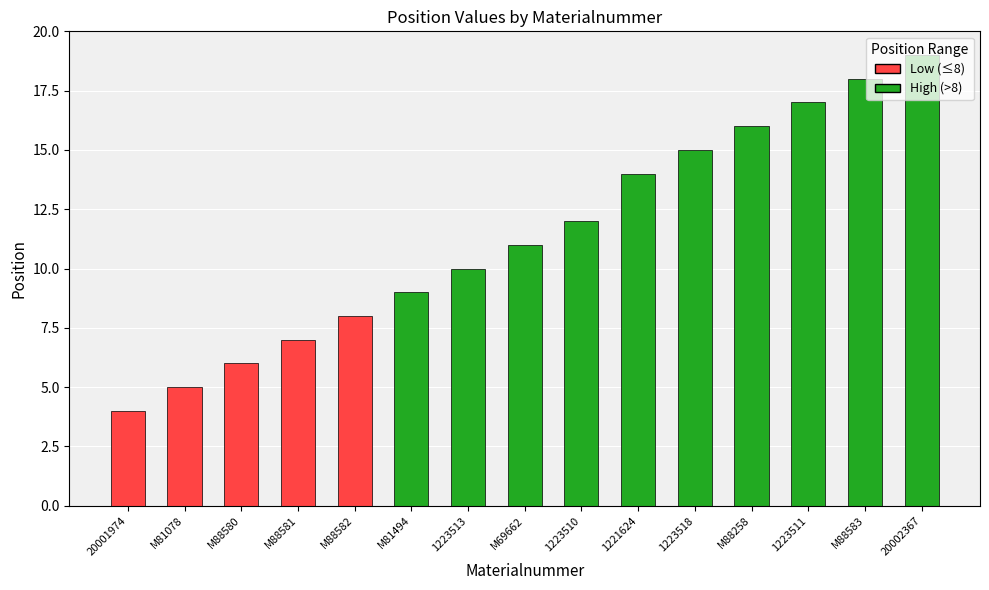

List the labels in order of value, largest first.

20002367, M88583, 1223511, M88258, 1223518, 1221624, 1223510, M69662, 1223513, M81494, M88582, M88581, M88580, M81078, 20001974